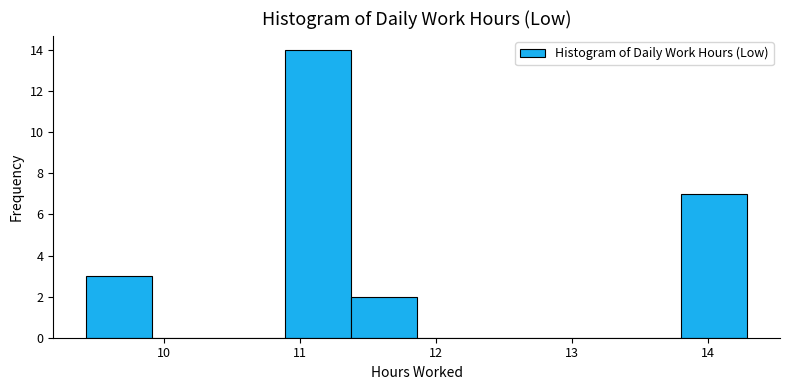

Reading left to right, transcribe this chart: for each bar, give the range it covers on the x-axis and its height. Neither the bar edges nor the heights are printed on the chart, so give them approximately, as read against the axes.

9.4 to 9.9: 3
9.9 to 10.4: 0
10.4 to 10.9: 0
10.9 to 11.4: 14
11.4 to 11.9: 2
11.9 to 12.3: 0
12.3 to 12.8: 0
12.8 to 13.3: 0
13.3 to 13.8: 0
13.8 to 14.3: 7